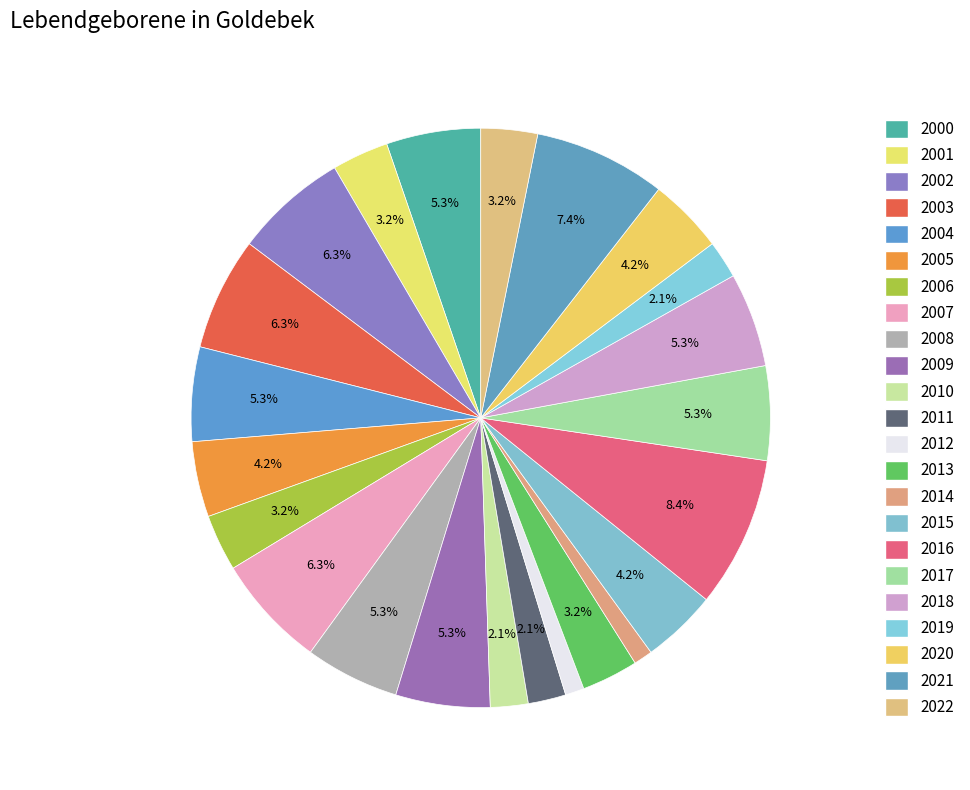

How many segments does this pie chart have?

23